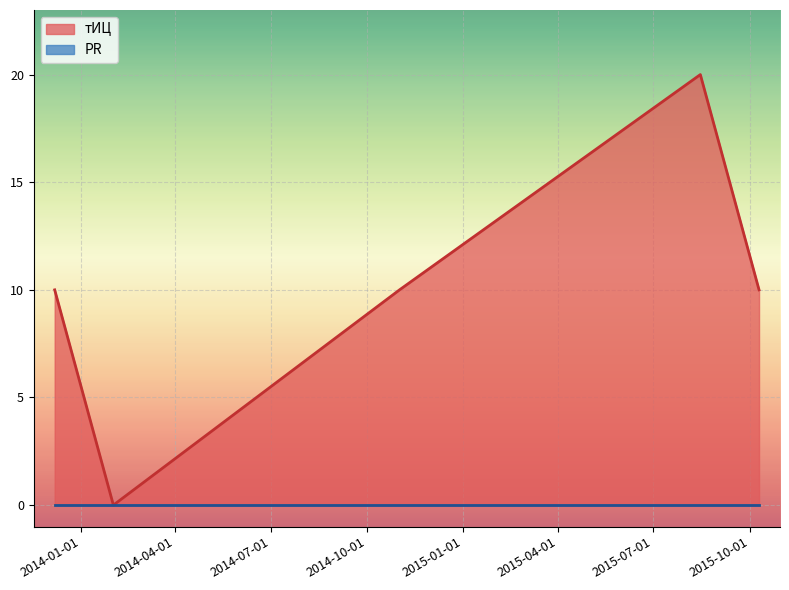

Where is the first local maximum?

2015-08-15